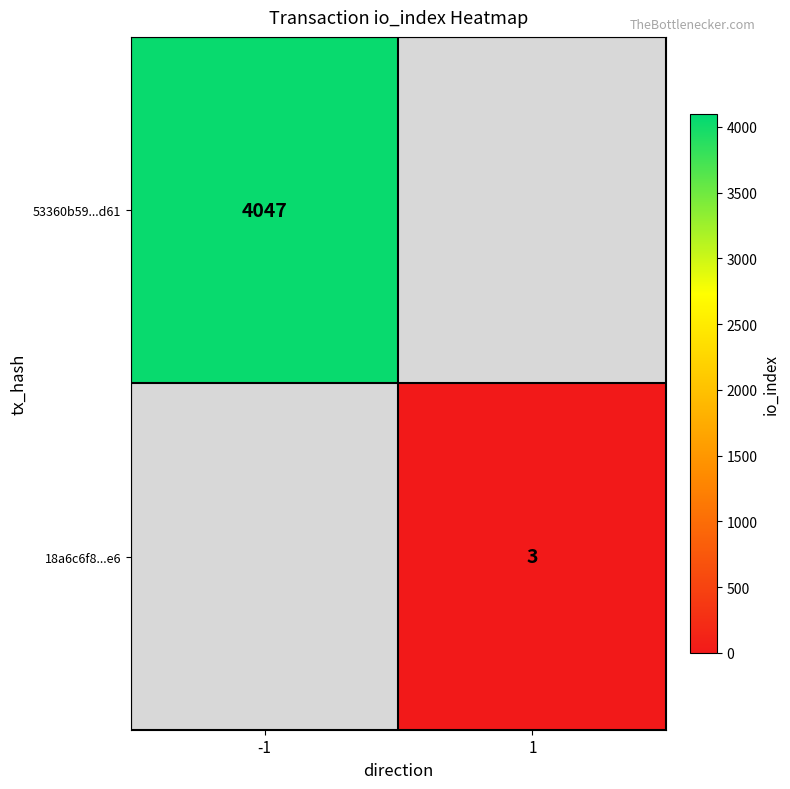

The 18a6c6f8...e6 series shows 3 at 1. True or false?

True